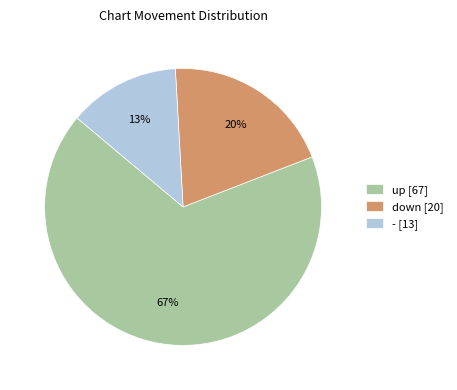

How many slices are in this pie chart?

3